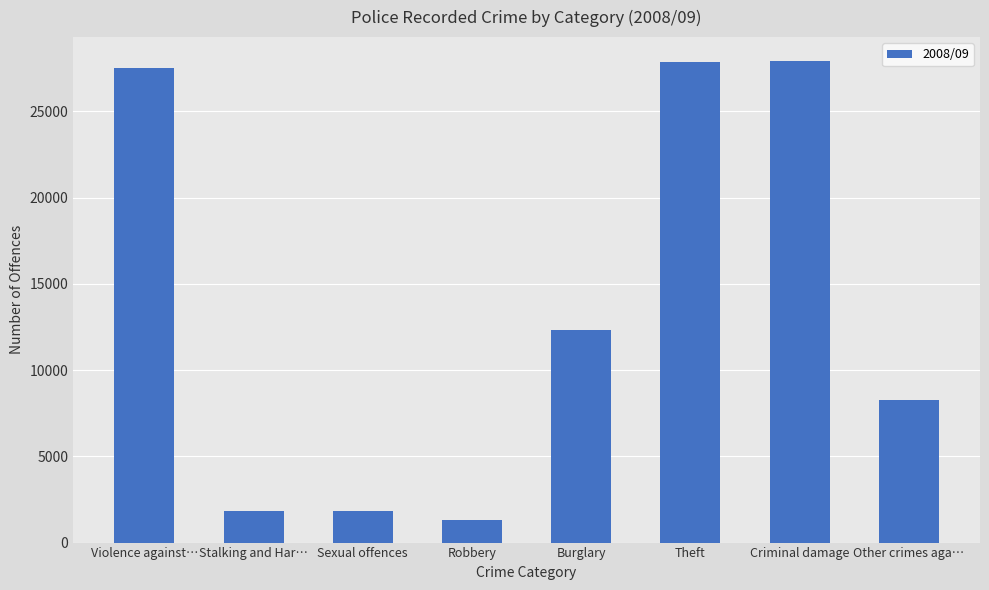

Count the number of categories in the chart.

8